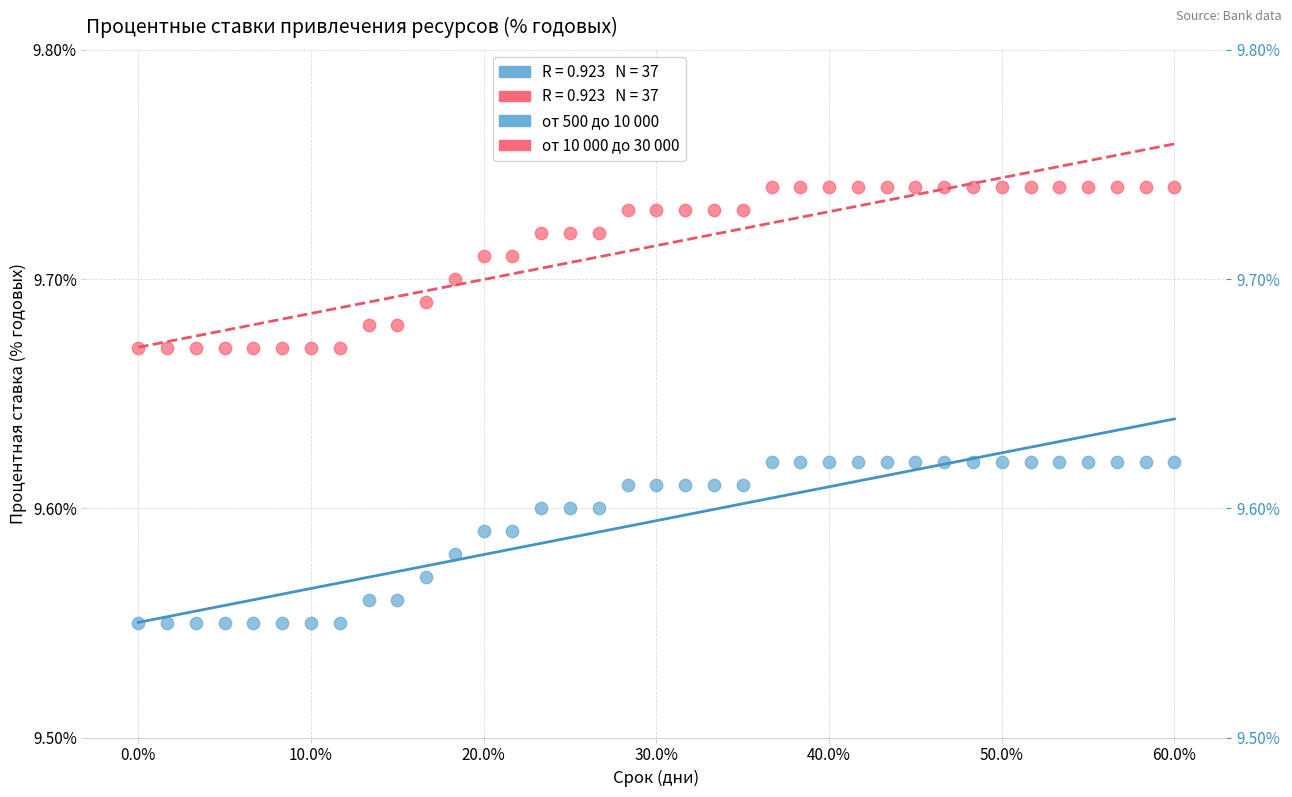

Across all data points, what is the range of X values (max minus min)?

0.6